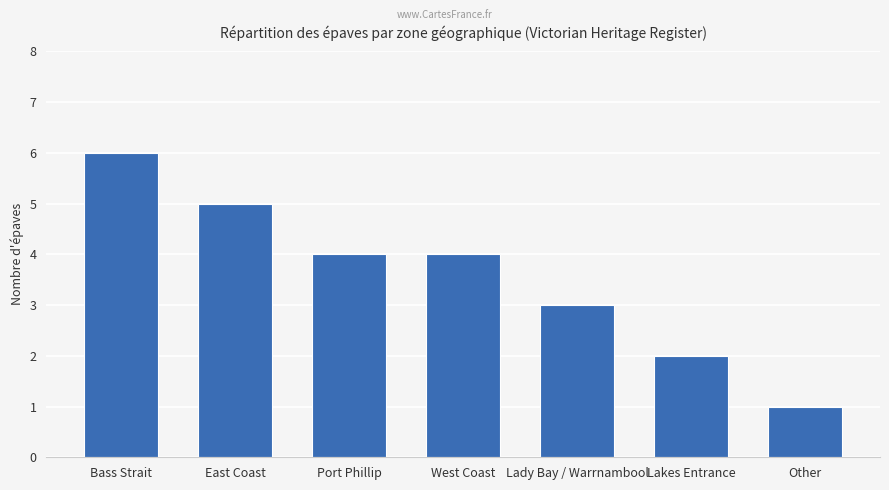

What is the difference between the second highest and second lowest values?

3